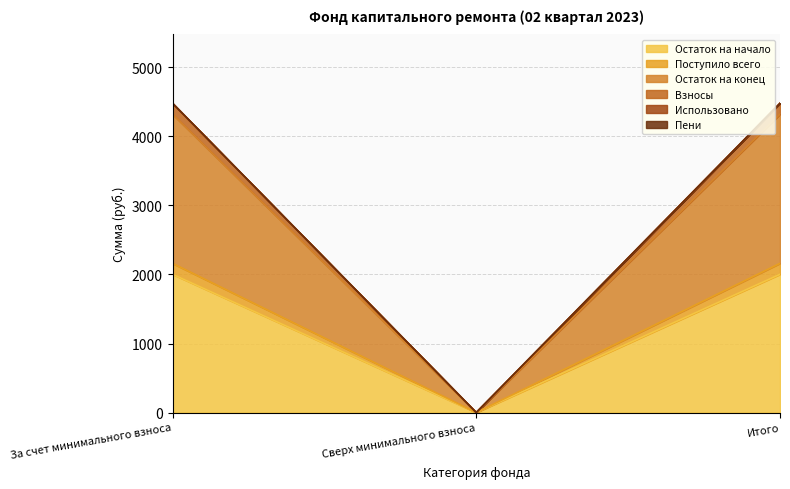

List the labels in order of Остаток на начало value, smallest first.

Сверх минимального взноса, За счет минимального взноса, Итого